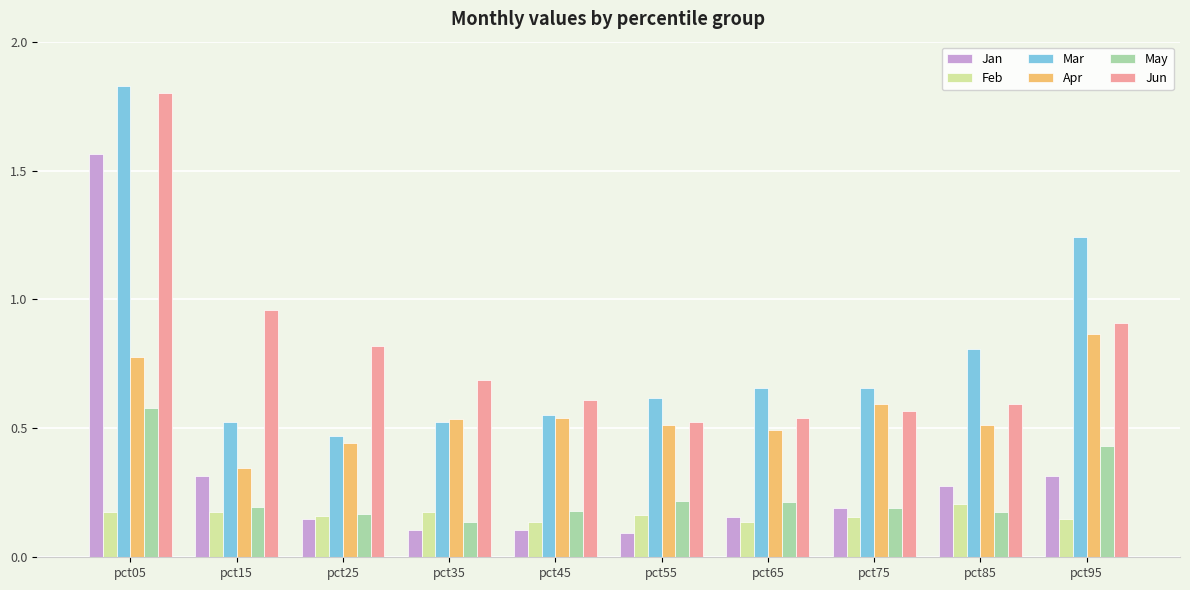

Is the value of Mar at pct15 greater than the value of Feb at pct55?

Yes